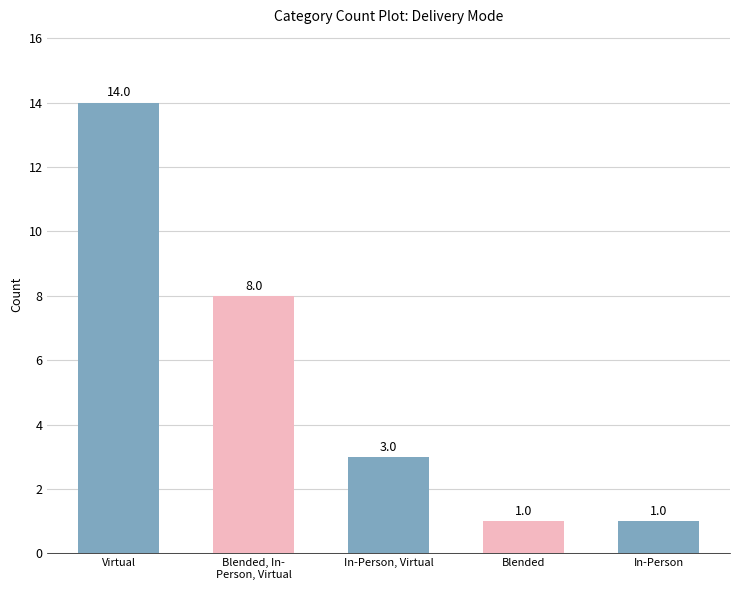

Does the chart contain stacked bars?

No